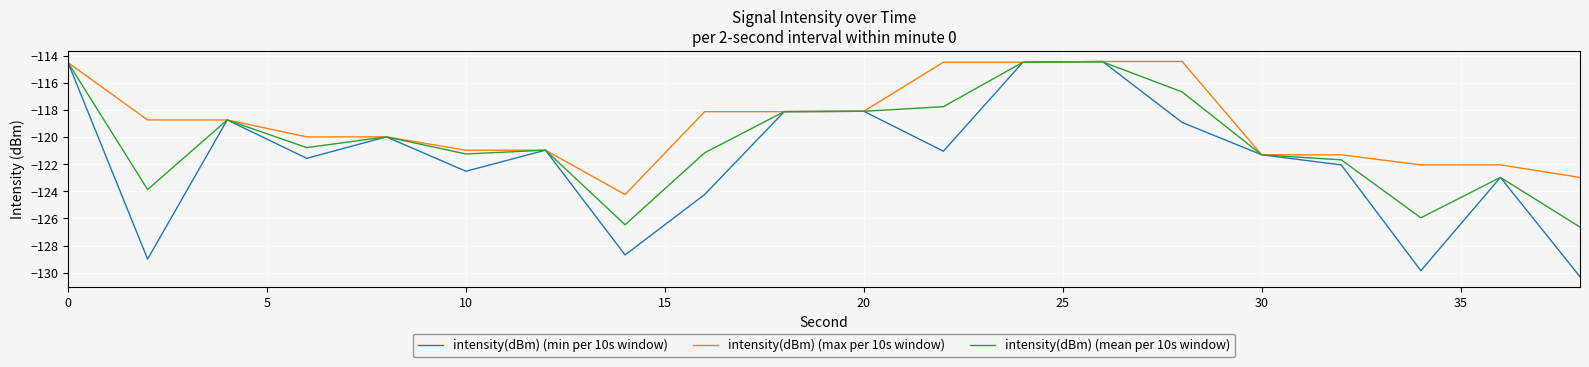

In intensity(dBm) (mean per 10s window), how many points are higher than both neighbors (excluding endpoints)?

5